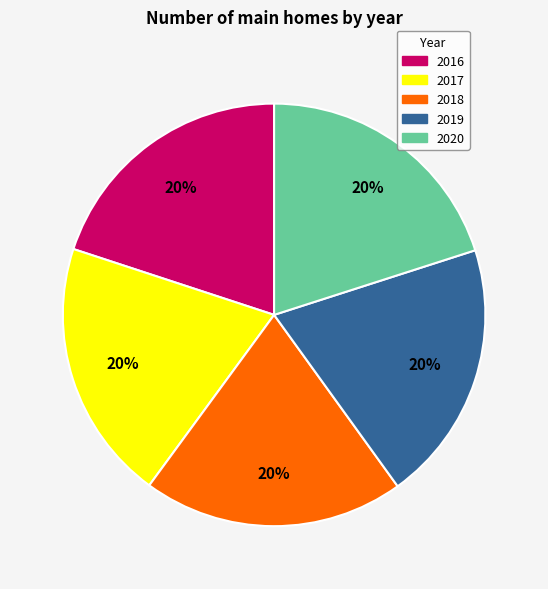

To the nearest percent, what percentage of the pie is 2019?

20%